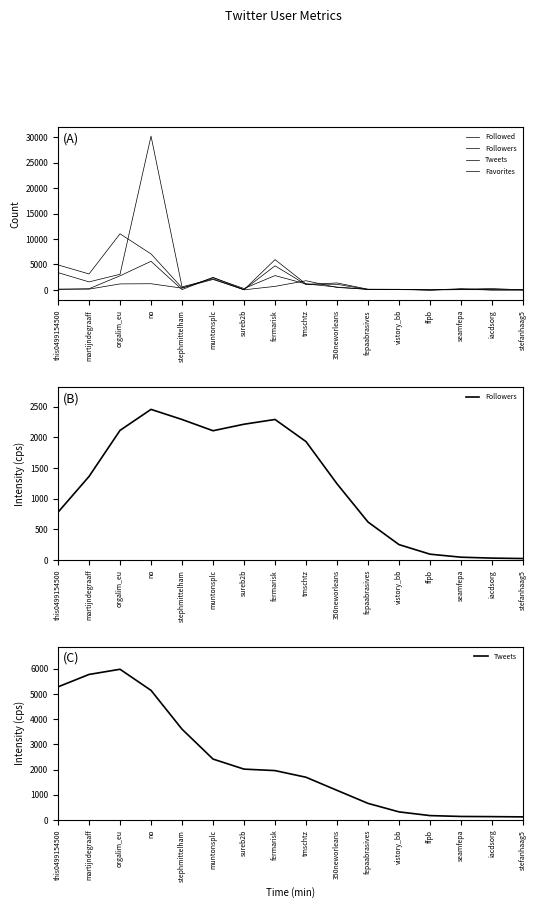

Which has a higher value, this0499154500 or no?

no